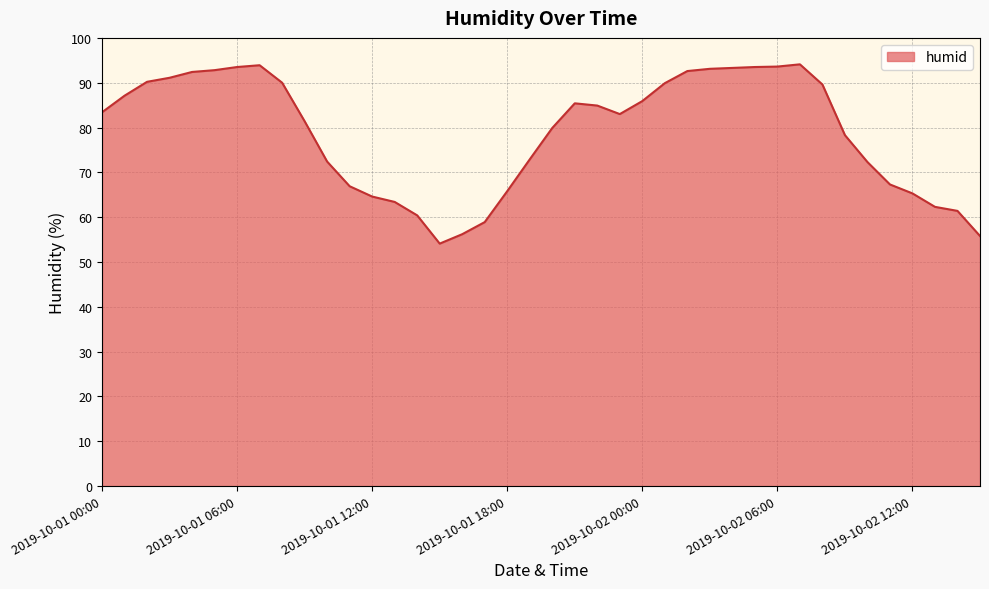

What is the minimum value shown in the chart?

54.1